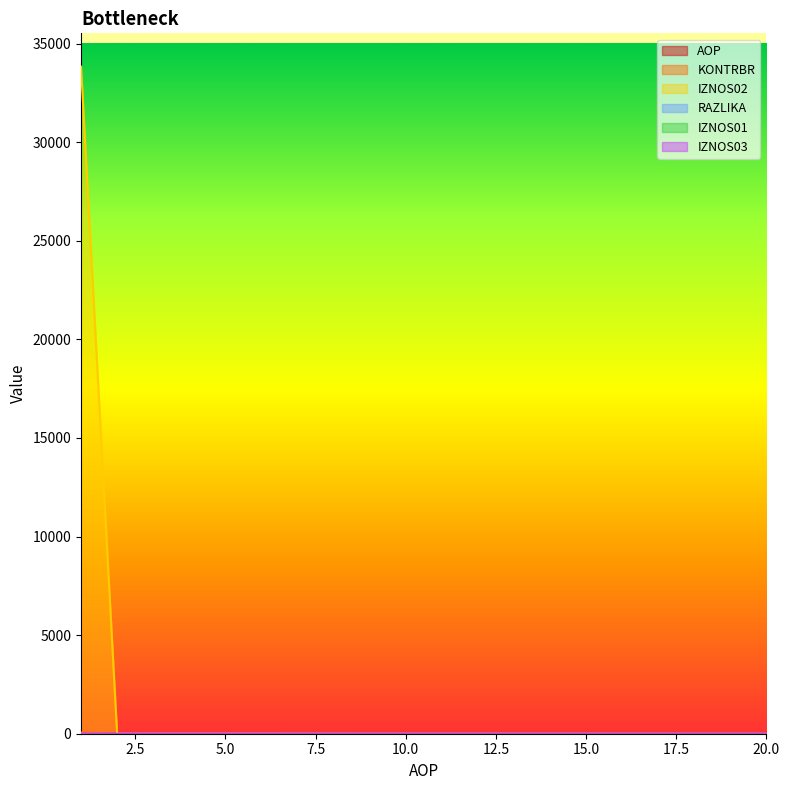

Which series changed the most between 7 and 10?

AOP